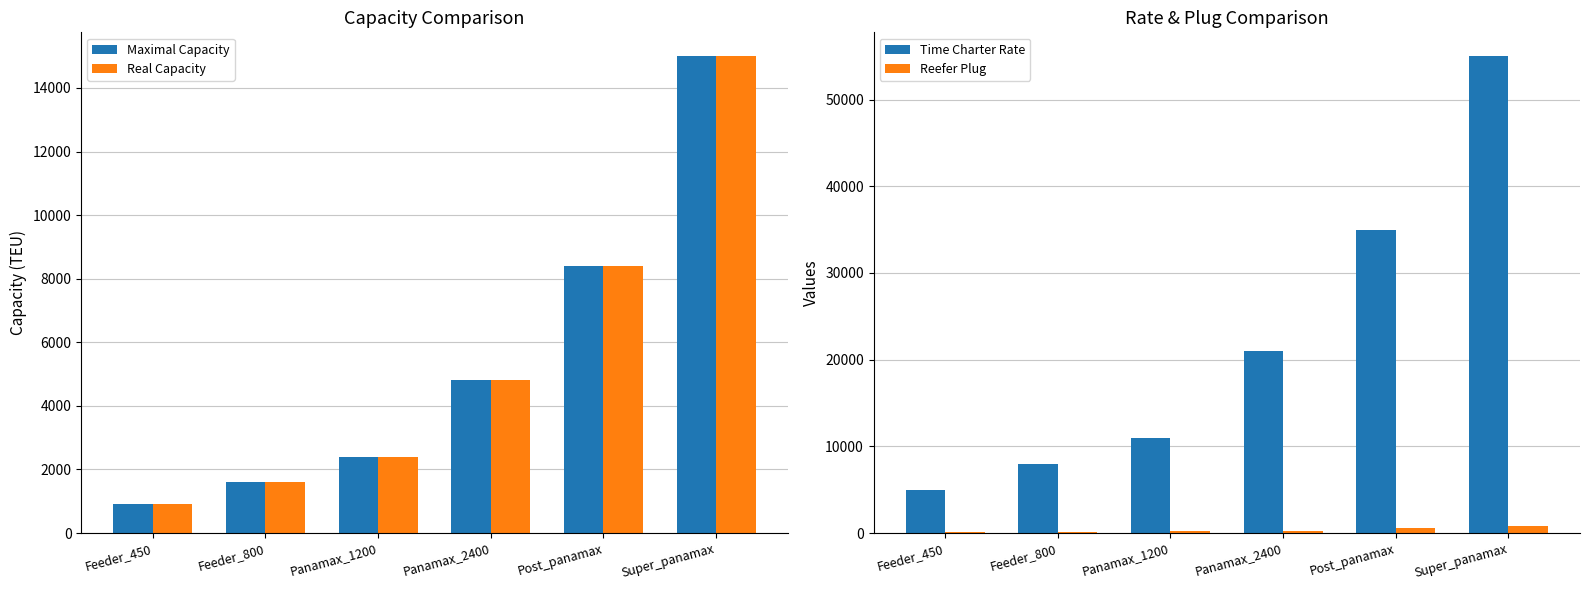

Are the bars grouped side by side (vs. stacked)?

Yes